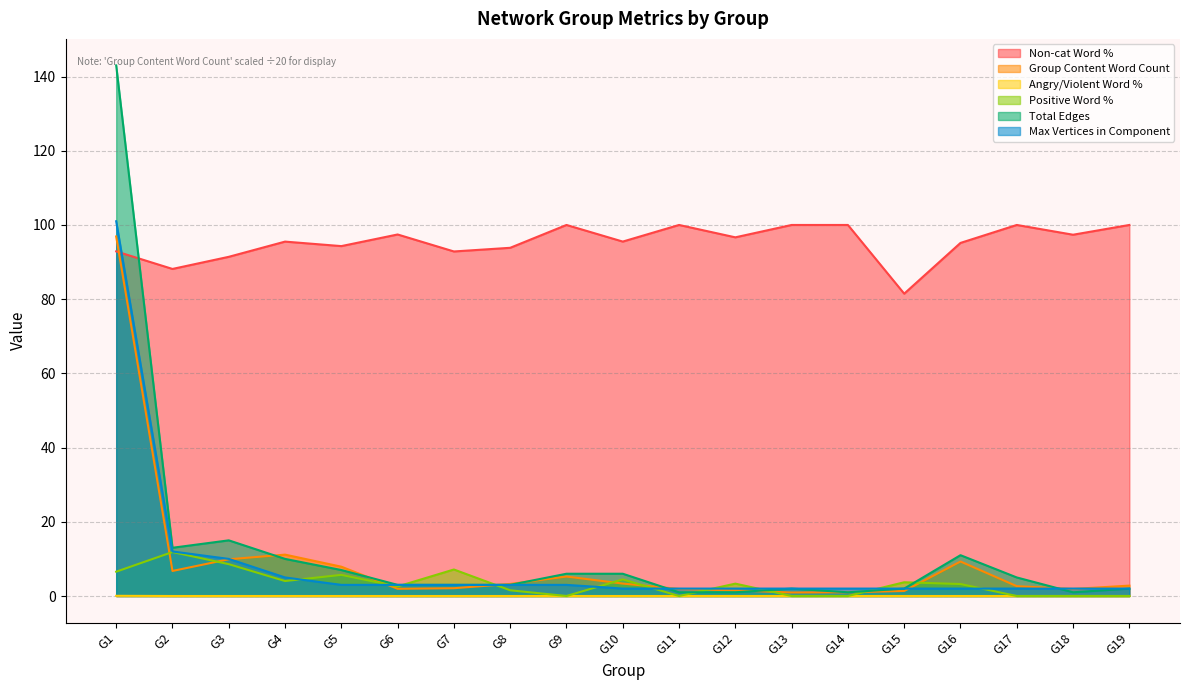

What is the value of the Non-cat Word % point at the 17th from the left?

100.0